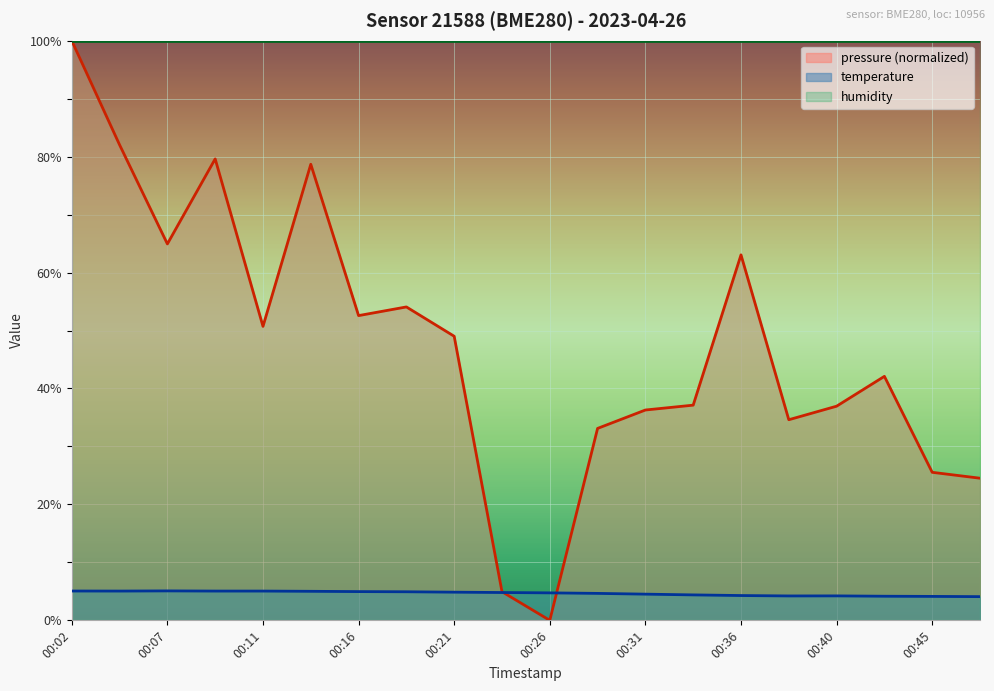

What is the value of the pressure point at the 20th from the left?

24.5